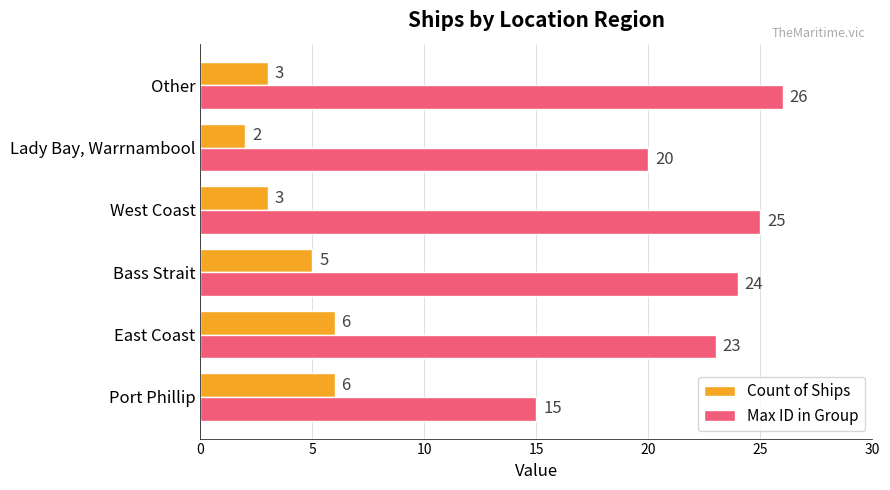

Which label corresponds to the smallest value in the chart?

Lady Bay, Warrnambool